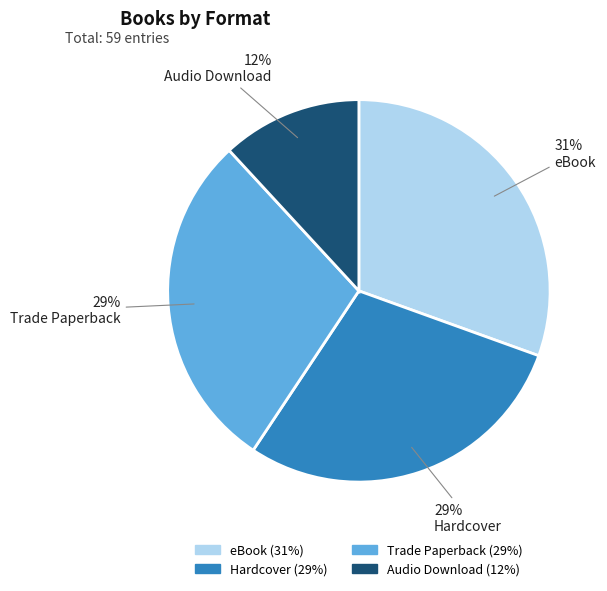

To the nearest percent, what portion does Trade Paperback represent?

29%